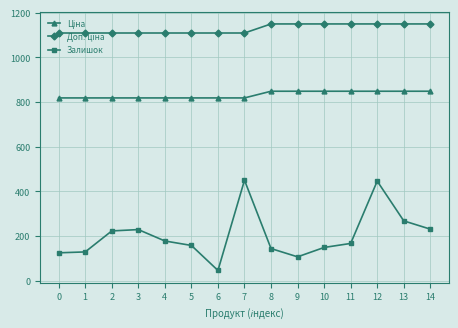

Which label corresponds to the smallest value in the chart?

6